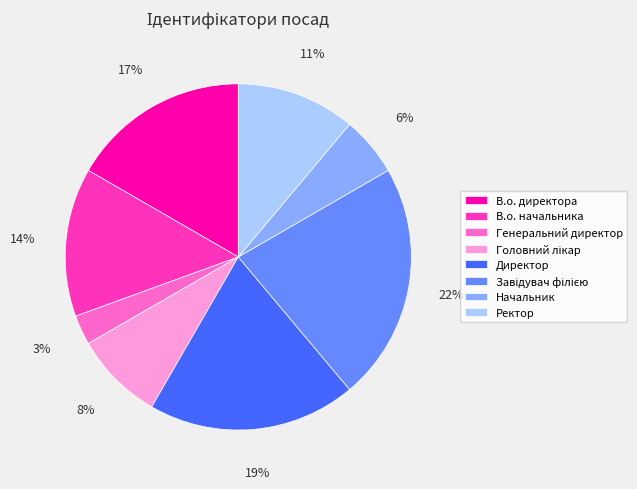

Does any single category account for the majority?

No